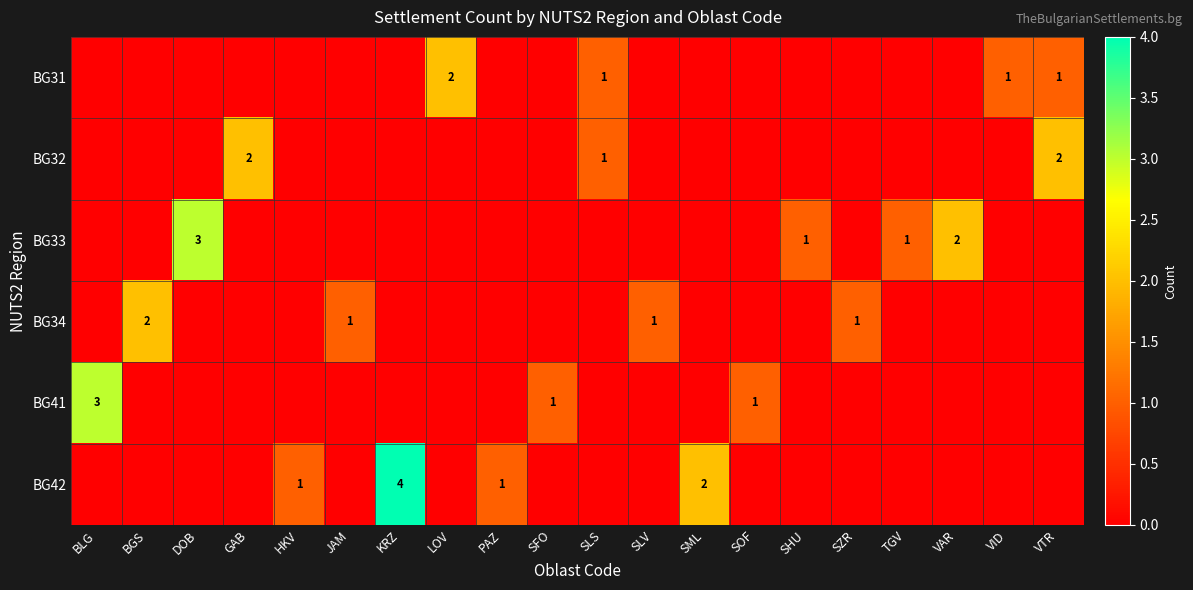

At how many categories does at least one series exceed 1?

9